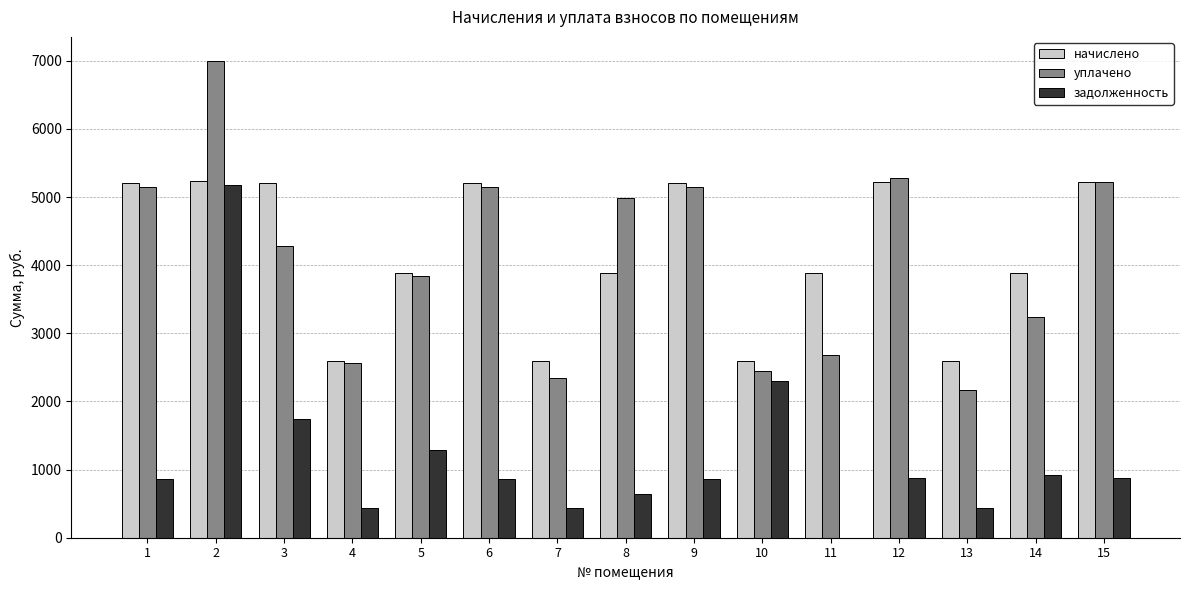

Which series has the largest range (max minus min)?

задолженность